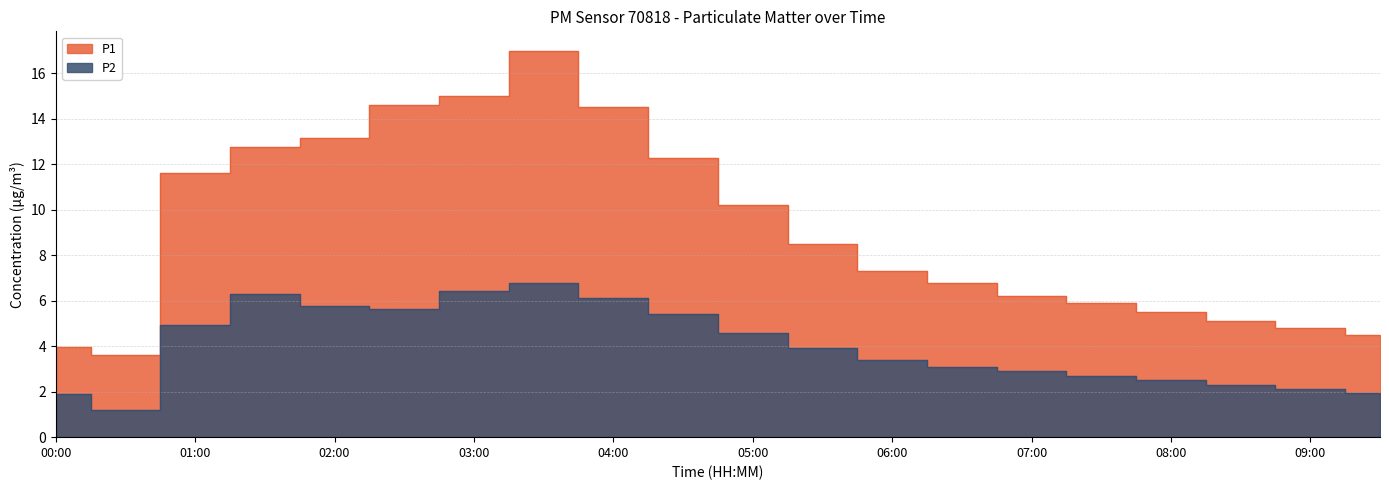

Reading left to right, what are all the values shown in this chart?

P1: 4.0	3.6	11.6	12.8	13.2	14.6	15.0	17.0	14.5	12.3	10.2	8.5	7.3	6.8	6.2	5.9	5.5	5.1	4.8	4.5
P2: 1.9	1.2	5.0	6.3	5.8	5.7	6.5	6.8	6.1	5.4	4.6	3.9	3.4	3.1	2.9	2.7	2.5	2.3	2.1	1.9